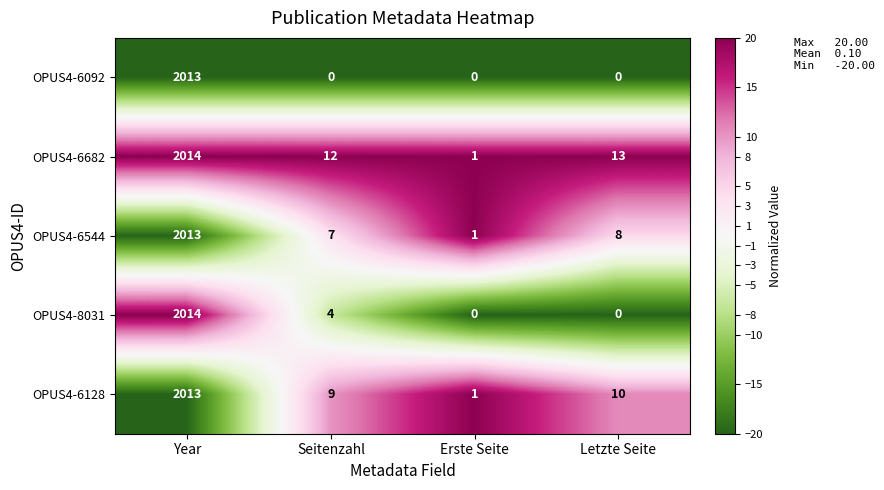

Which category has the highest value across all series?

Year